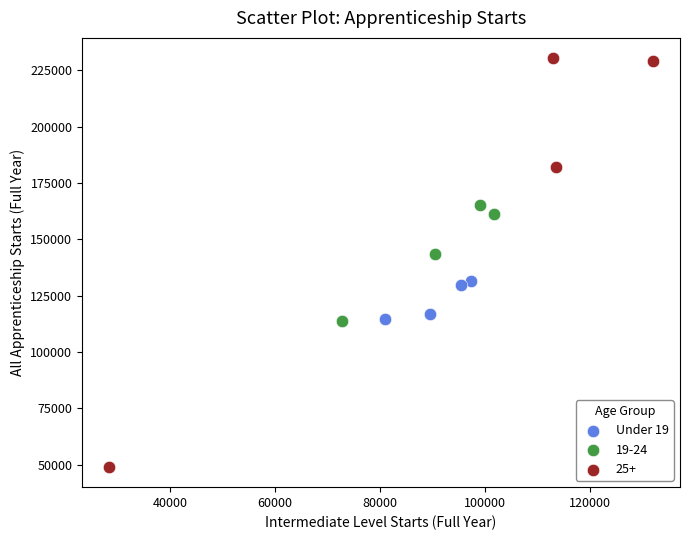

Which series contains the lowest Y value?

25+